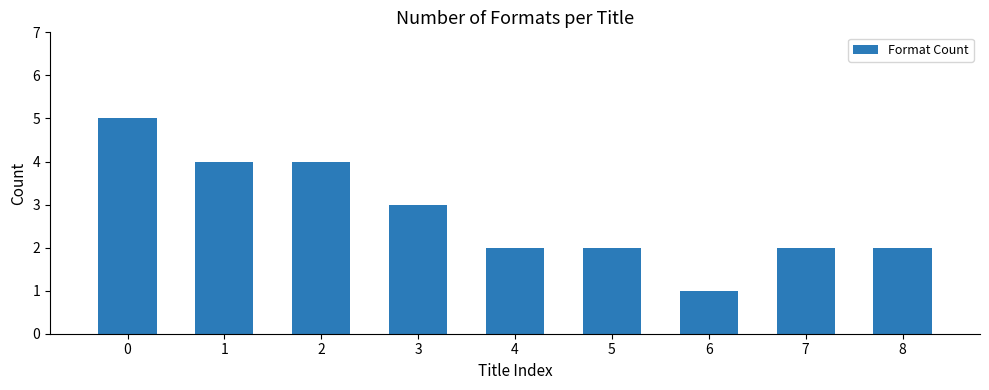

What is the difference between the second highest and minimum values?

3